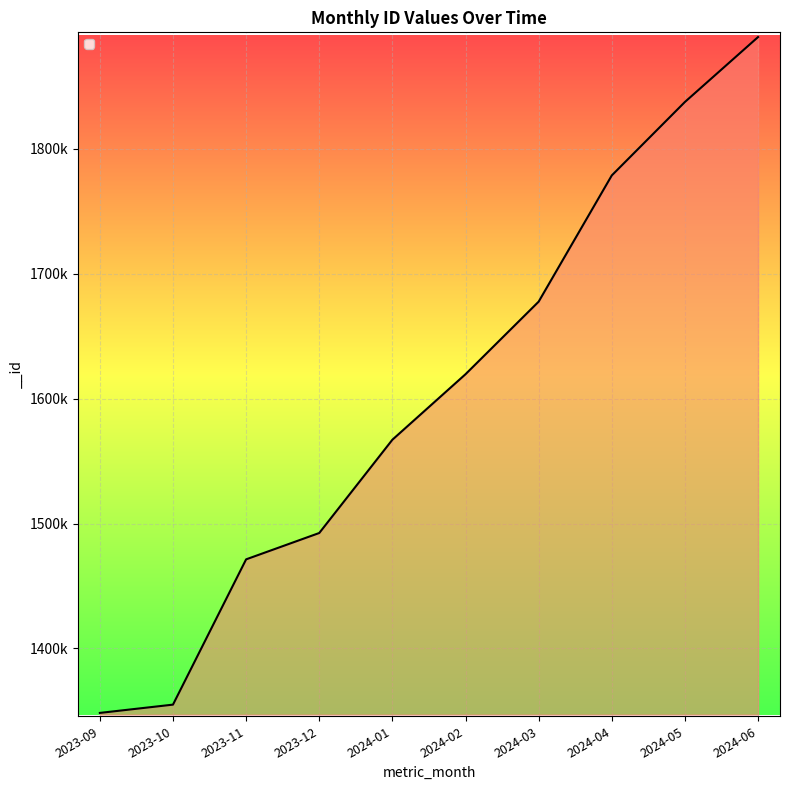

Where does the data first go above 1619575?

2024-03